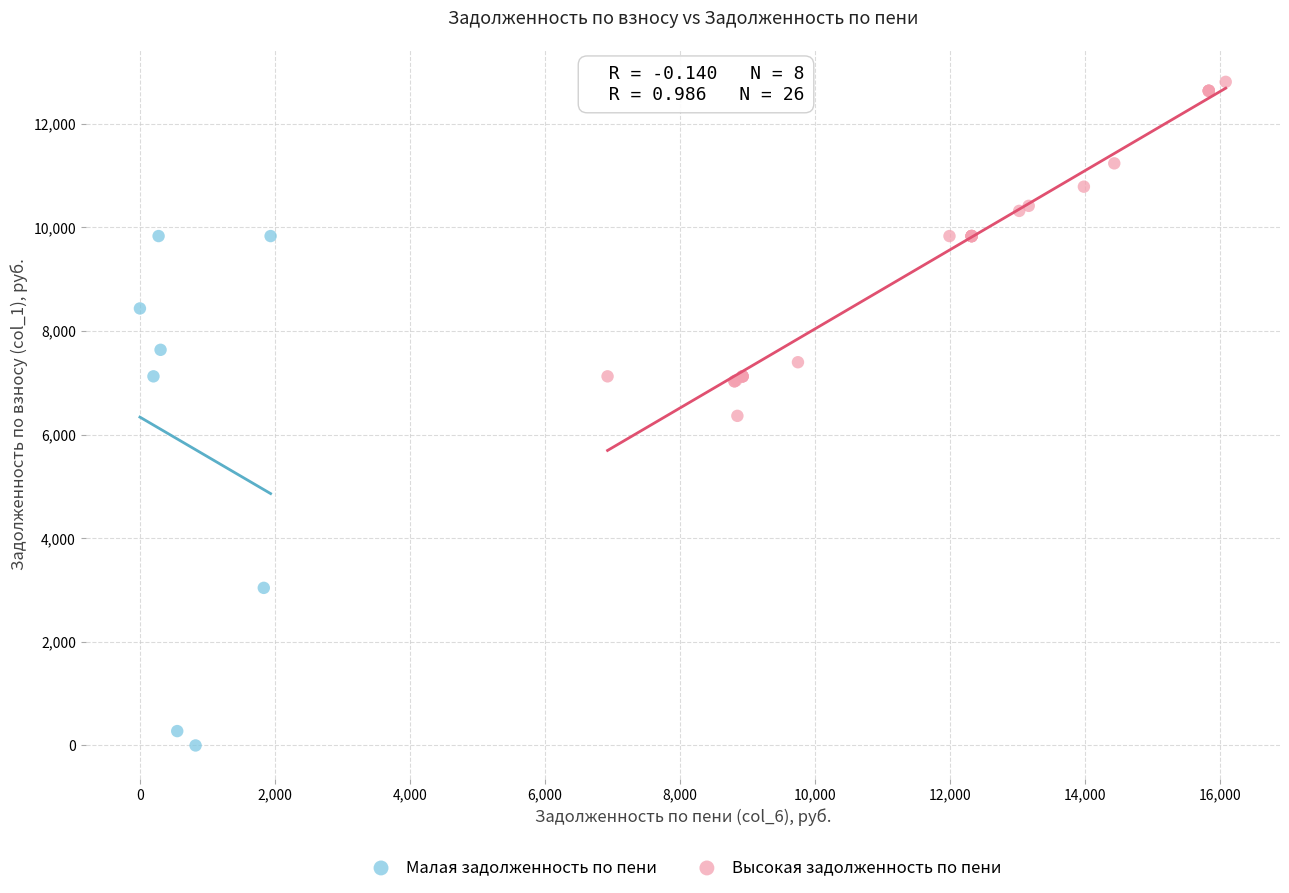

Which series reaches the minimum Y coordinate?

Малая задолженность по пени